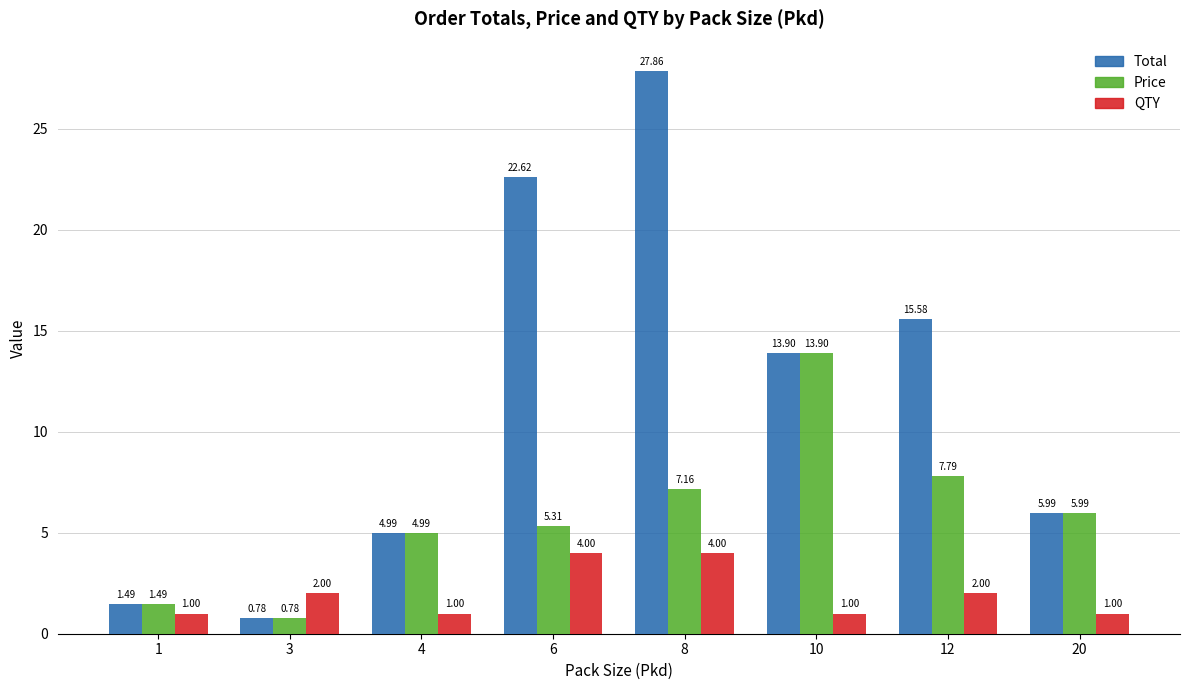

Which series has the largest range (max minus min)?

Total